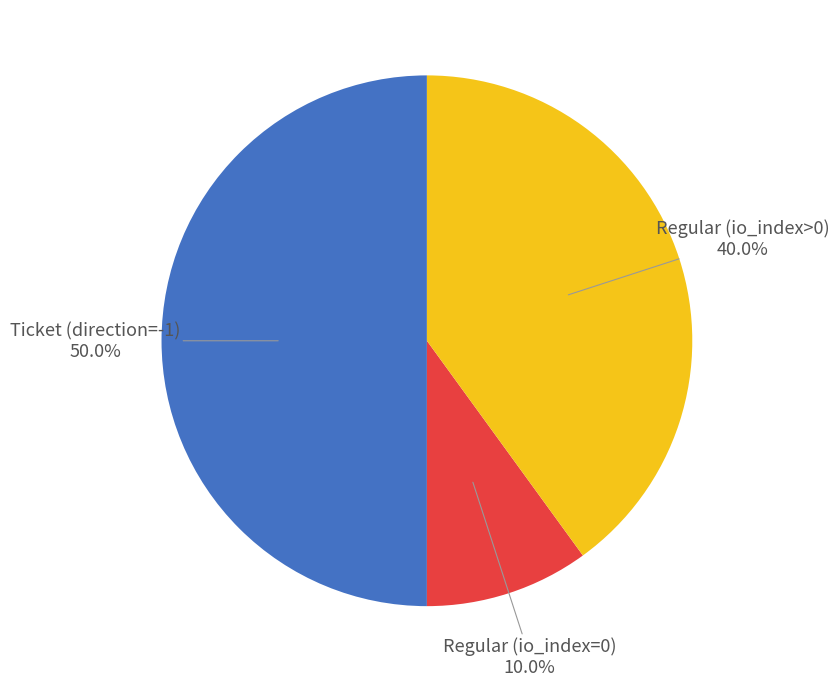

Does any single category account for the majority?

No